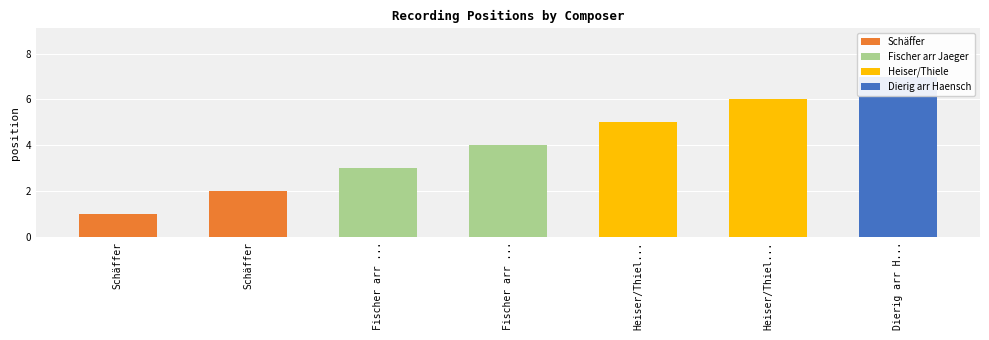

List the labels in order of value, smallest first.

Schäffer, Schäffer, Fischer arr Jaeger, Fischer arr Jaeger, Heiser/Thiele, Heiser/Thiele, Dierig arr Haensch